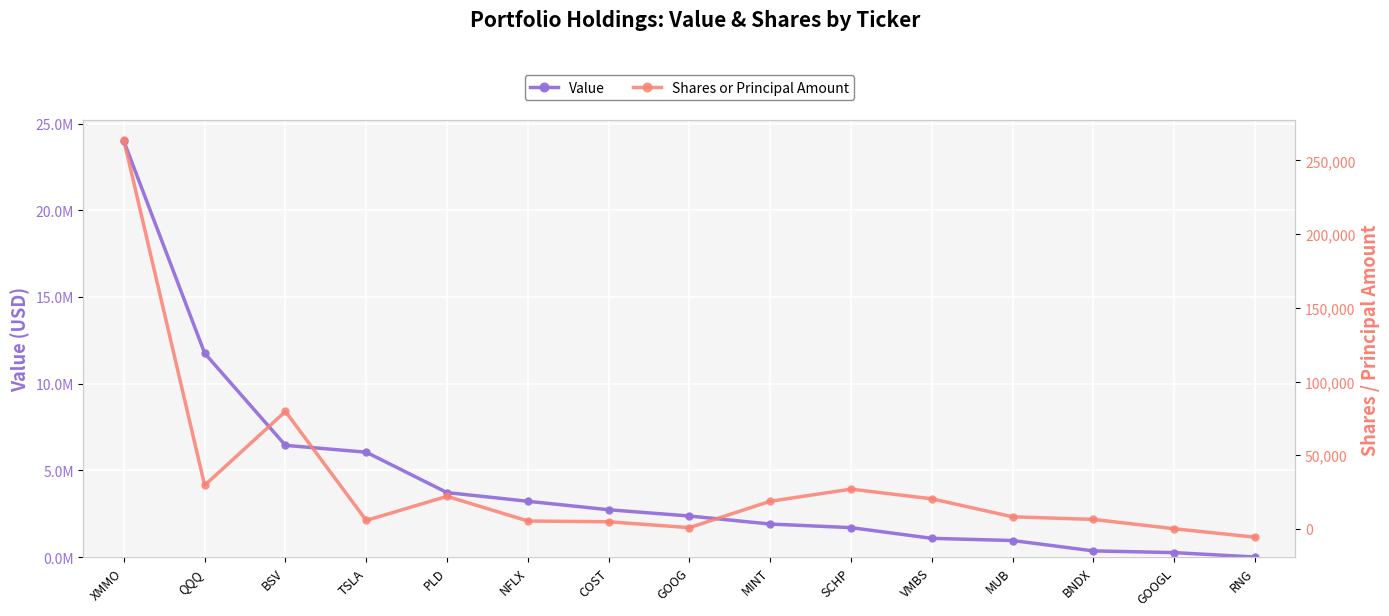

Reading left to right, what are all the values shown in this chart?

Value: XMMO=23977000	QQQ=11754000	BSV=6441000	TSLA=6046000	PLD=3717000	NFLX=3216000	COST=2728000	GOOG=2365000	MINT=1902000	SCHP=1696000	VMBS=1078000	MUB=952000	BNDX=354000	GOOGL=255000	RNG=0
Shares or Principal Amount: XMMO=263656	QQQ=29544	BSV=79688	TSLA=5721	PLD=22076	NFLX=5338	COST=4806	GOOG=817	MINT=18727	SCHP=26965	VMBS=20393	MUB=8185	BNDX=6417	GOOGL=88	RNG=-5650